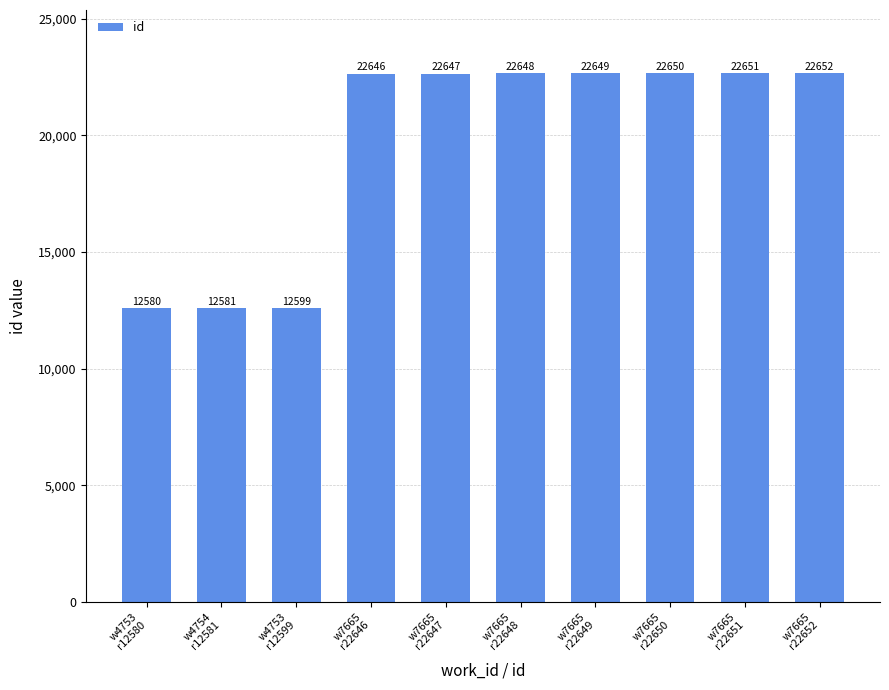

Reading left to right, list all the values displayed in this chart.

12580	12581	12599	22646	22647	22648	22649	22650	22651	22652